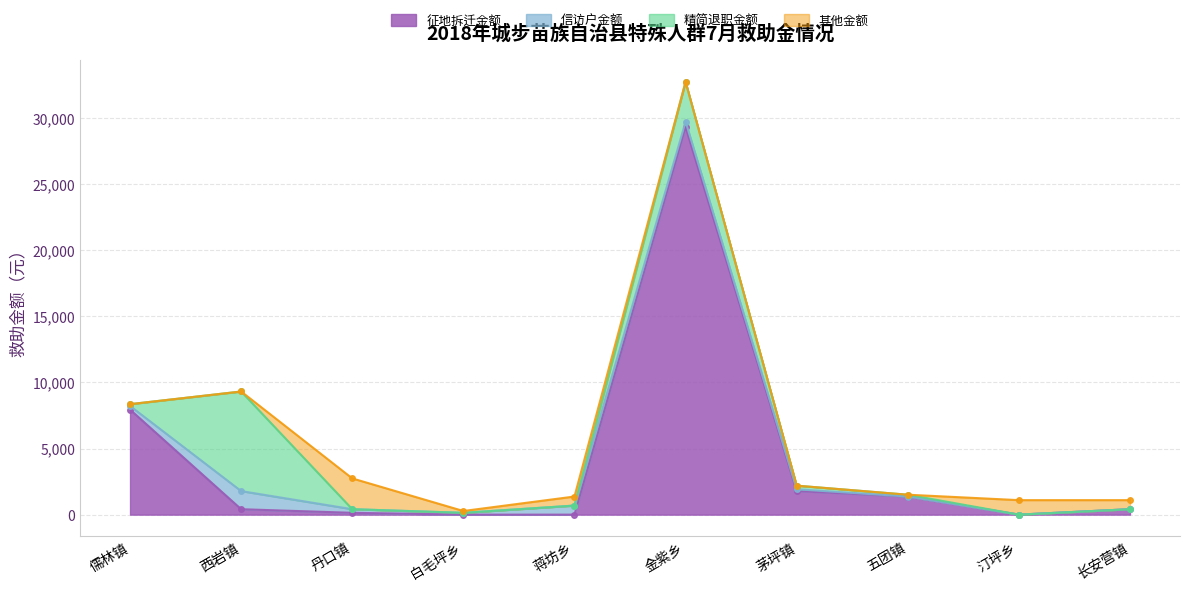

The value of 征地拆迁金额 at 蒋坊乡 is 0. True or false?

True